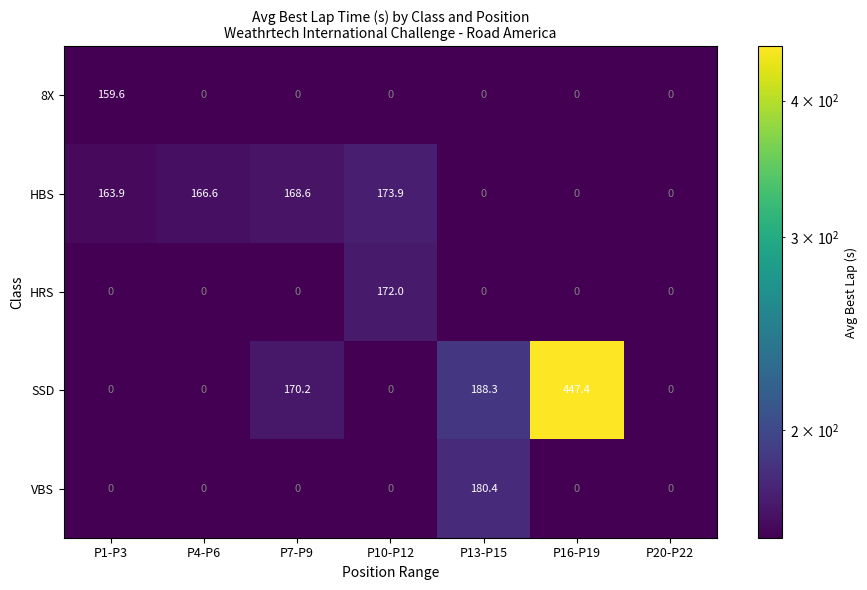

Is it true that HBS equals 47.8 at P1-P3?

False